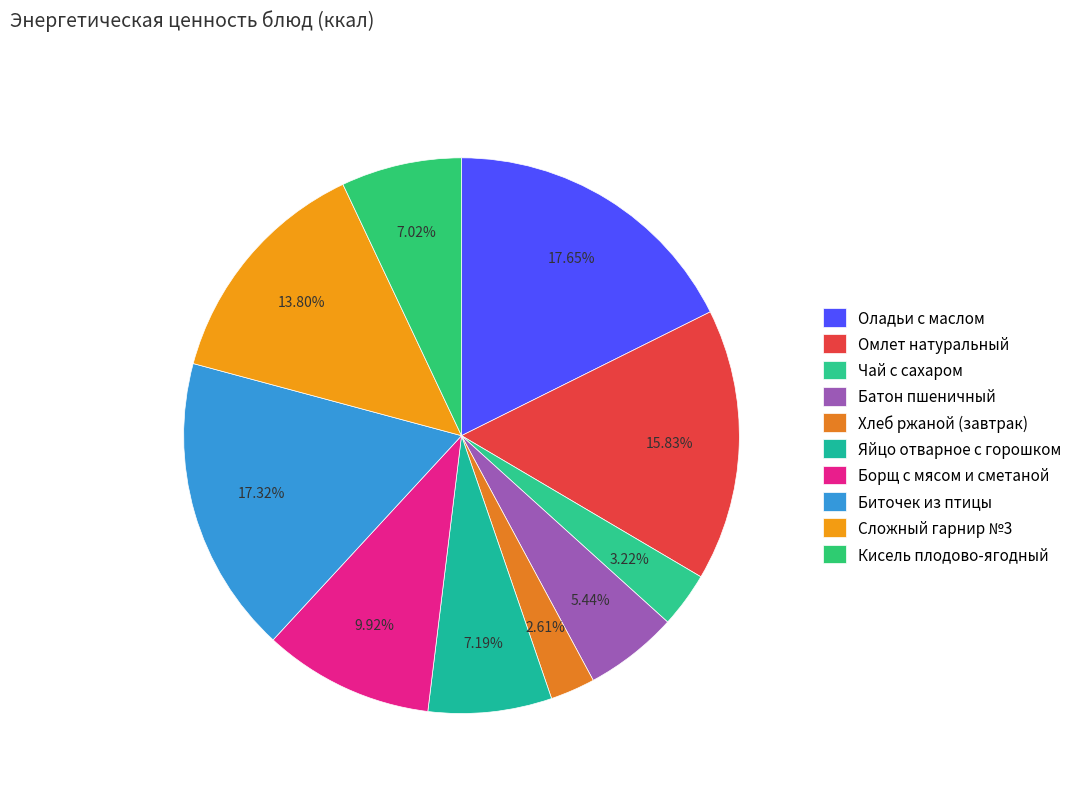

Is there a majority slice in this chart?

No